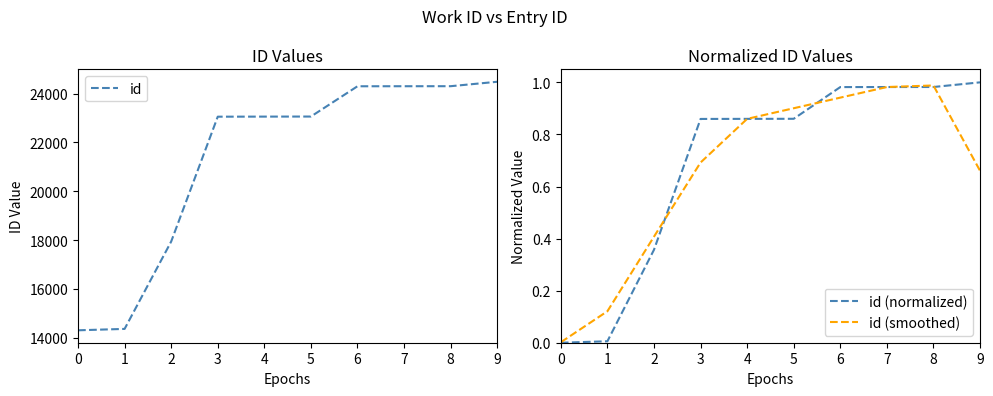

Which has a higher value, 3 or 0?

3